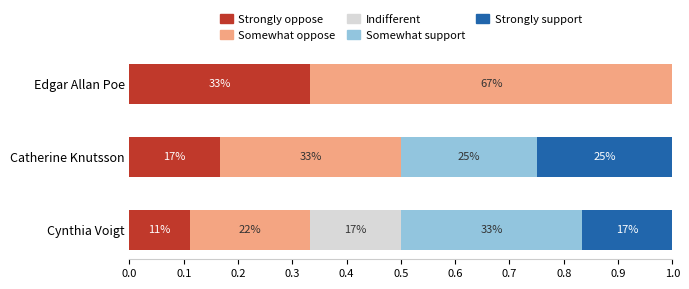

What are all the series names shown in the legend?

Strongly oppose, Somewhat oppose, Indifferent, Somewhat support, Strongly support